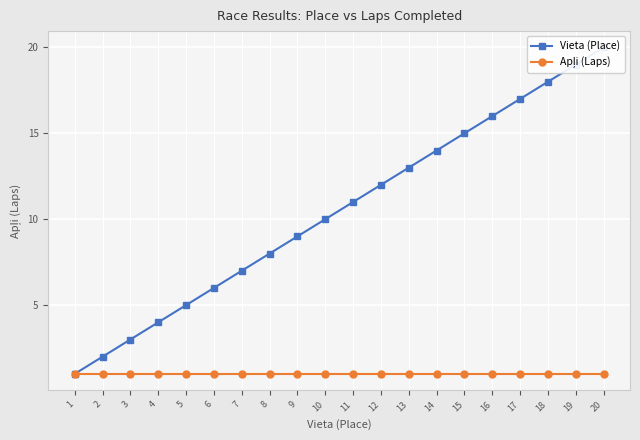

Reading left to right, what are all the values shown in this chart?

Vieta (Place): 1	2	3	4	5	6	7	8	9	10	11	12	13	14	15	16	17	18	19	20
Apļi (Laps): 1	1	1	1	1	1	1	1	1	1	1	1	1	1	1	1	1	1	1	1